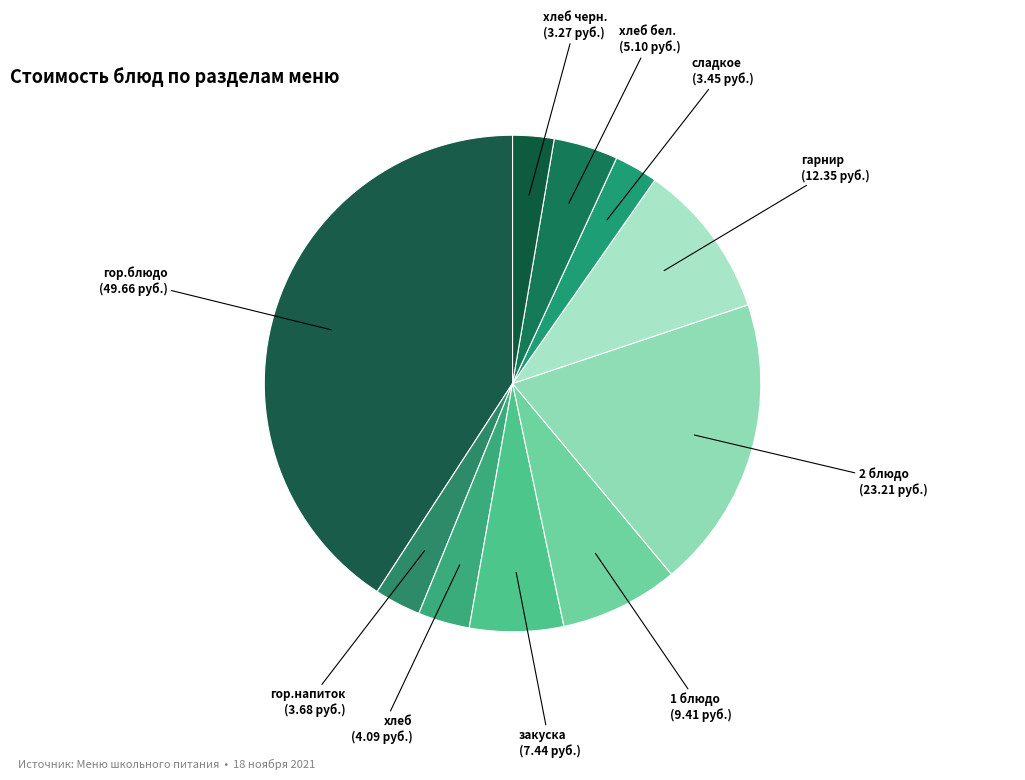

Do 2 блюдо and 1 блюдо together represent more than half of the pie?

No